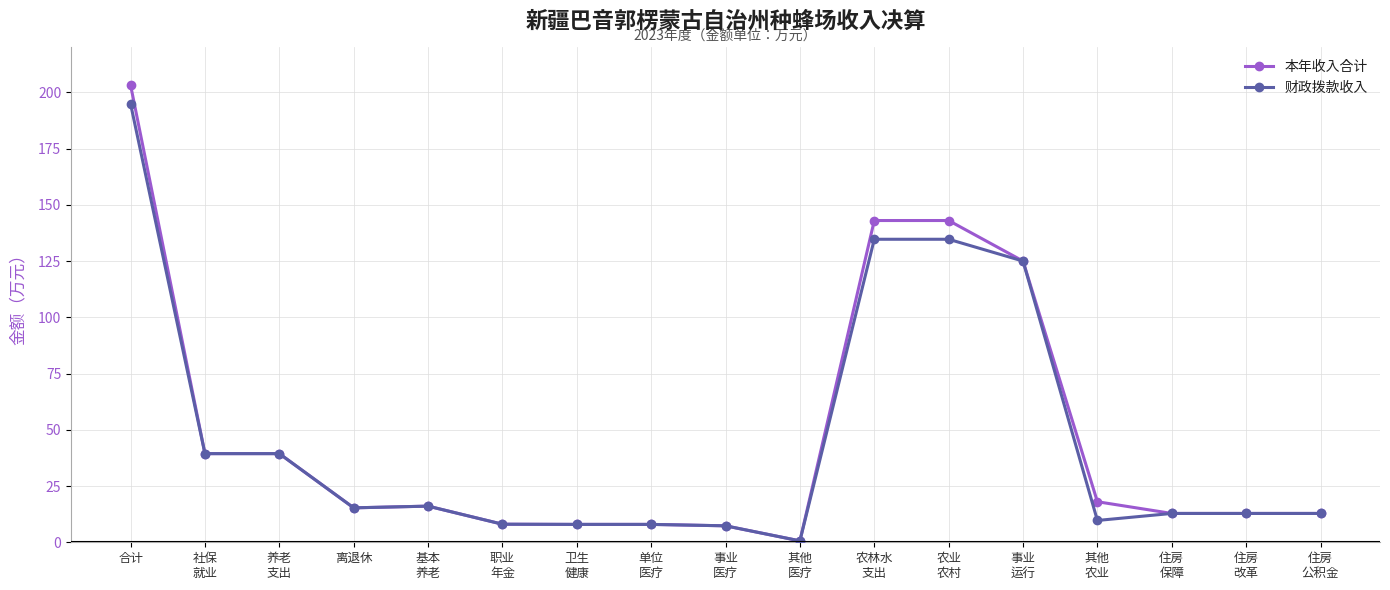

Which series has the widest spread of values?

本年收入合计